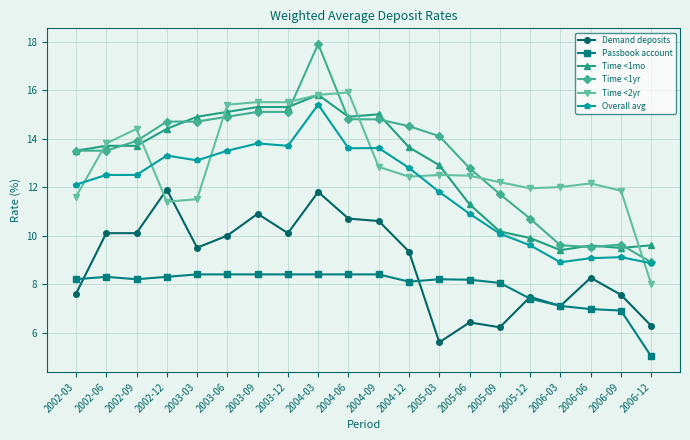

How many series are shown in this chart?

6